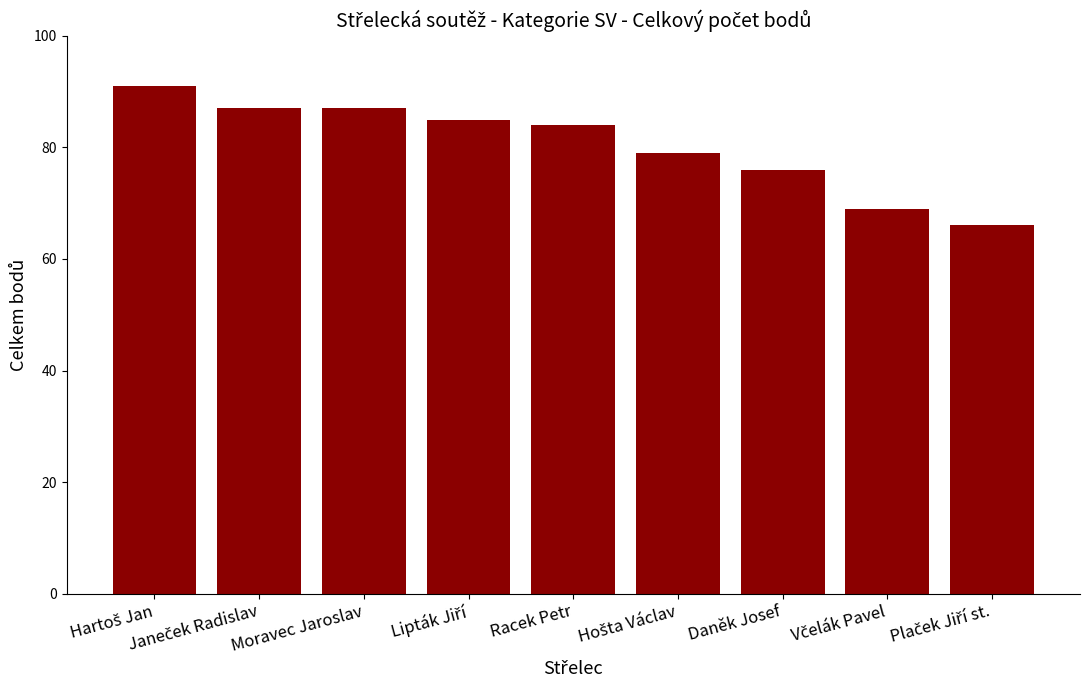

What is the difference between the maximum and second lowest values?

22